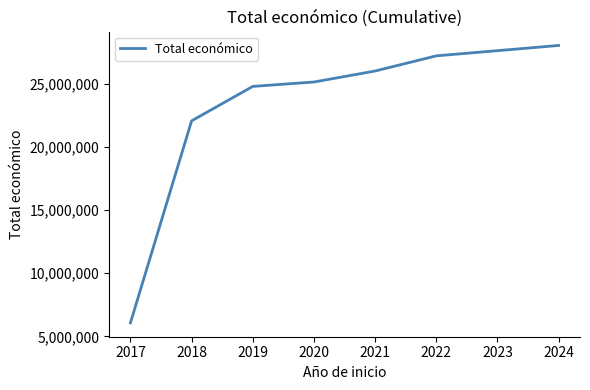

Rank the categories by value from highest to lowest.

2024, 2022, 2021, 2020, 2019, 2018, 2017